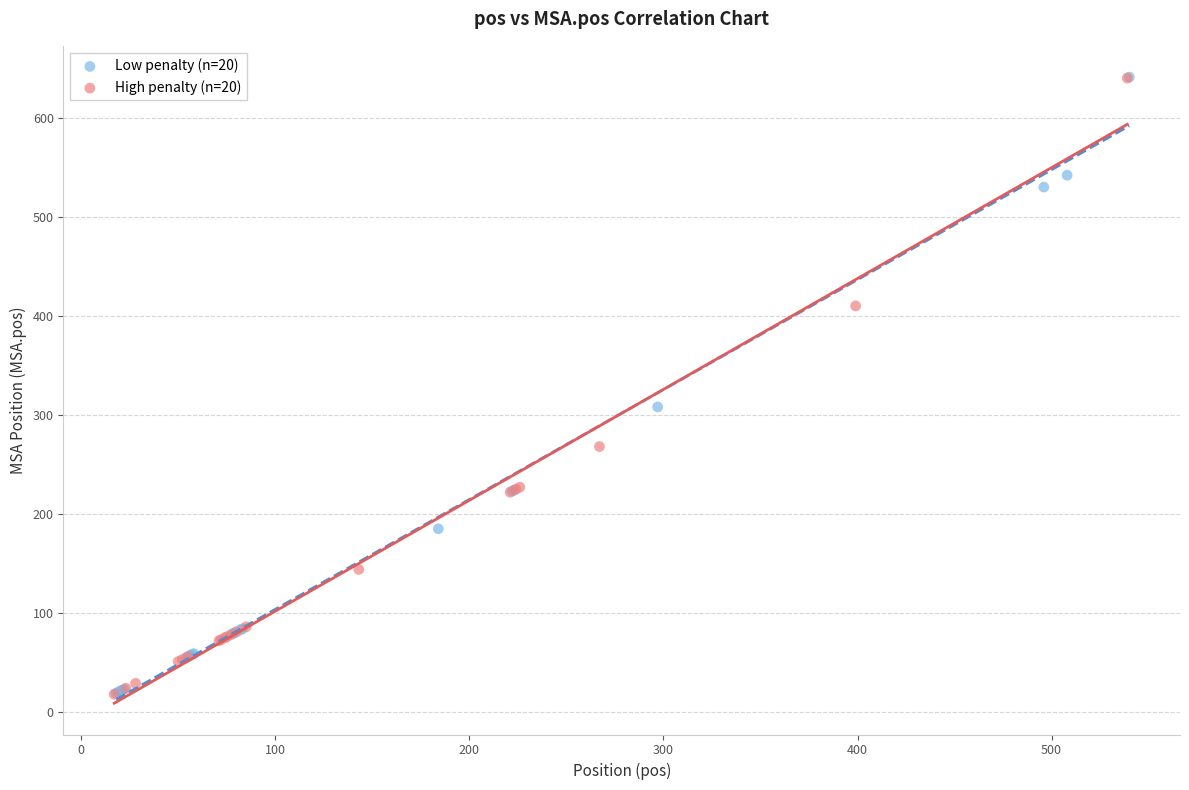

What are all the series names shown in the legend?

Low penalty (n=20), High penalty (n=20)